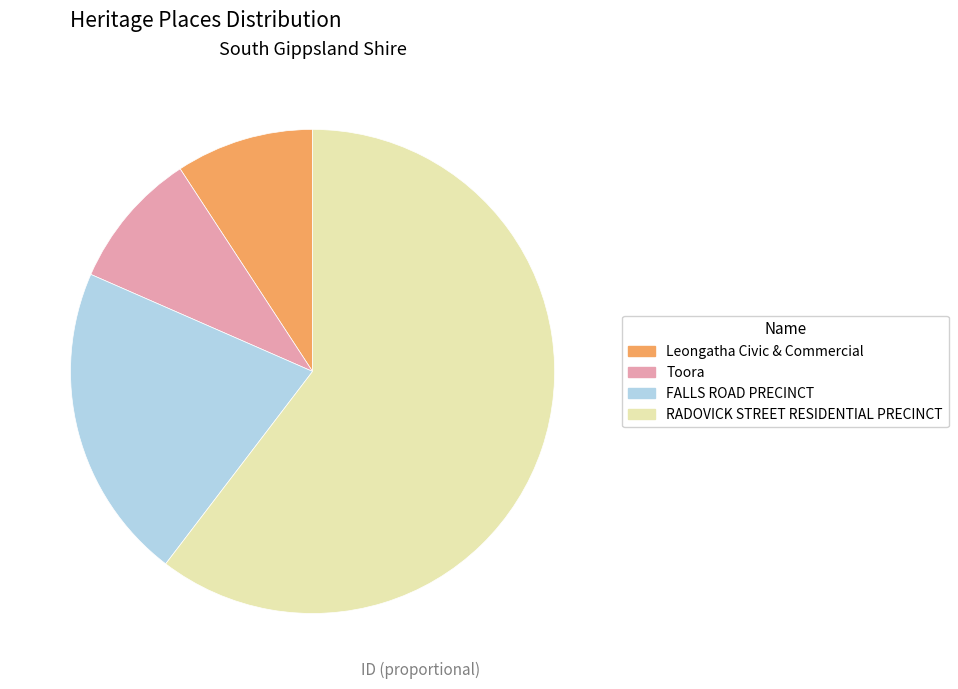

Is FALLS ROAD PRECINCT the majority of the pie?

No